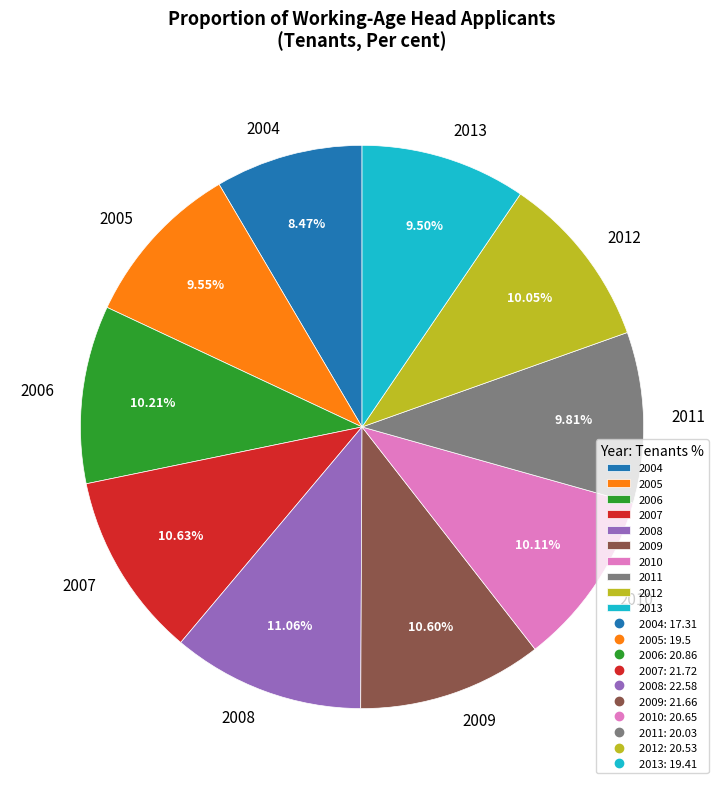

How many segments does this pie chart have?

10